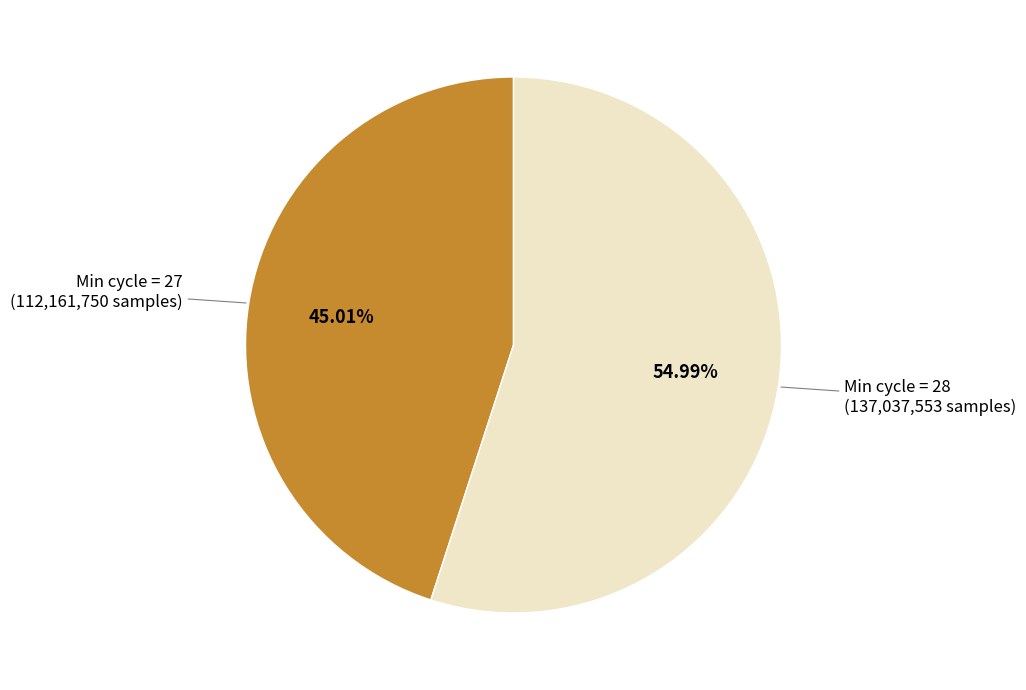

Which slice is the largest?

Min cycle = 28